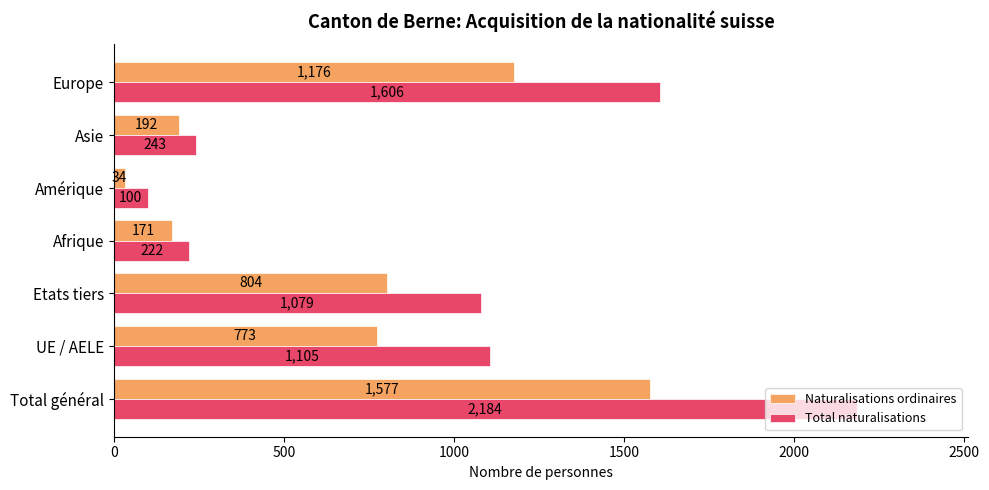

What is the spread (max minus min) of values at UE / AELE?

332